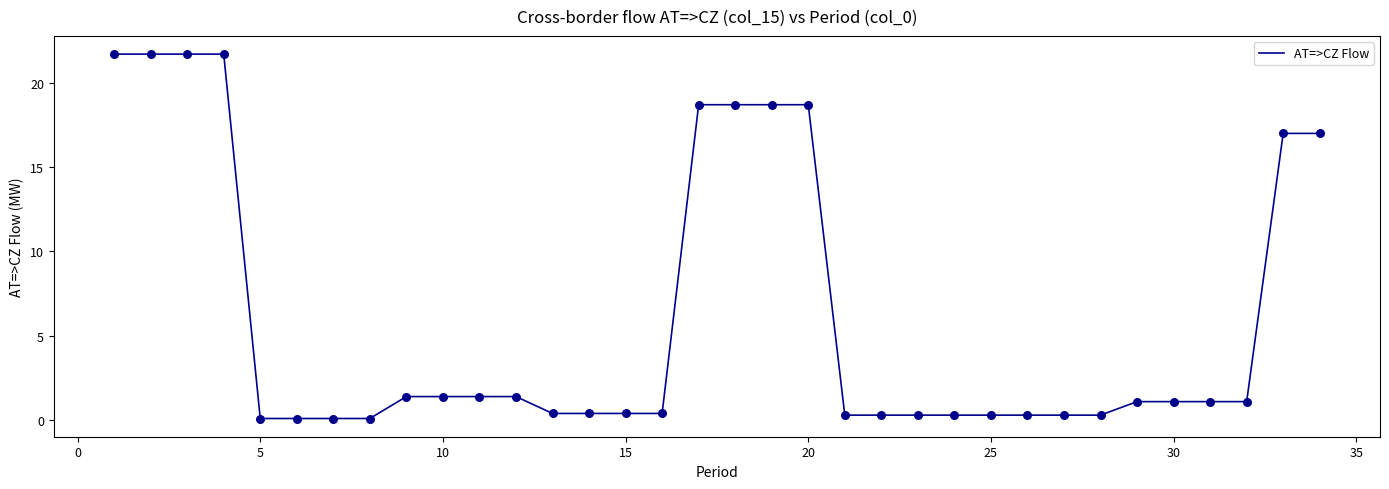

What is the maximum value shown in the chart?

21.7